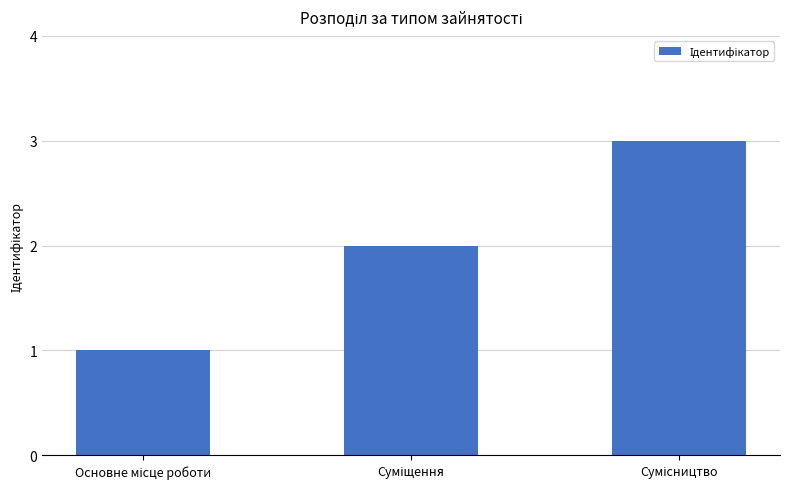

What is the greatest value displayed?

3